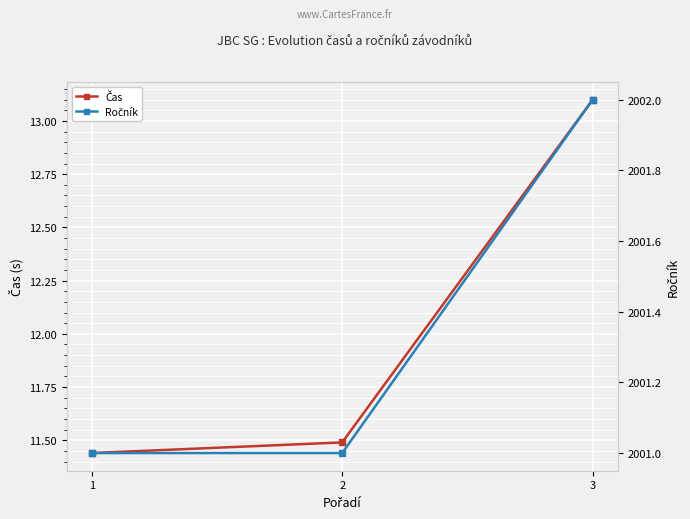

At which category is the sum across all series the highest?

3